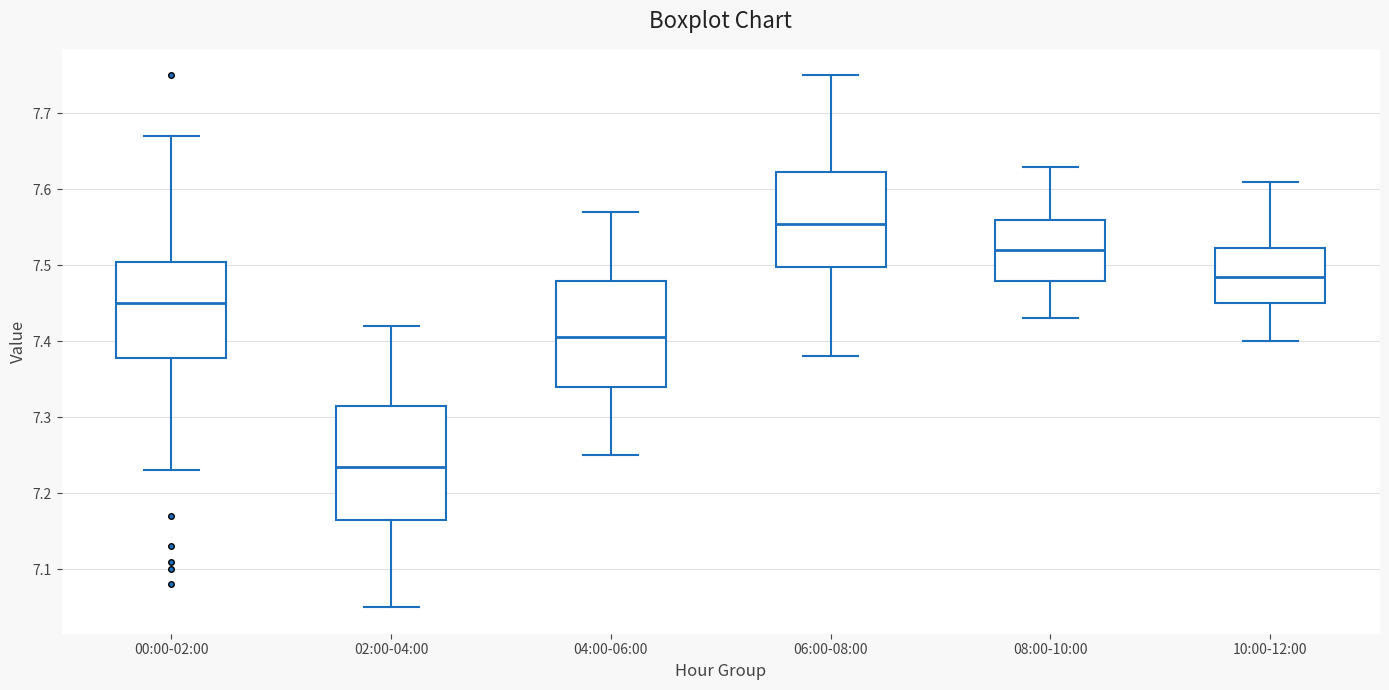

Which box has the lowest median line?

02:00-04:00